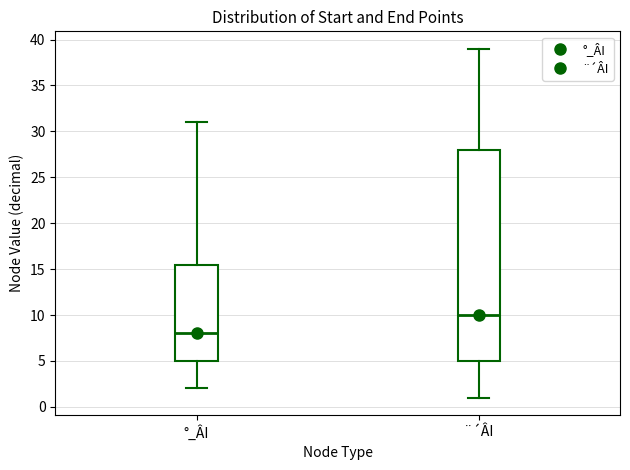

Where is the lower edge of the box for °_ÂI on the y-axis? The values are not printed on the chart, so give them approximately, as read against the axis.

5.0